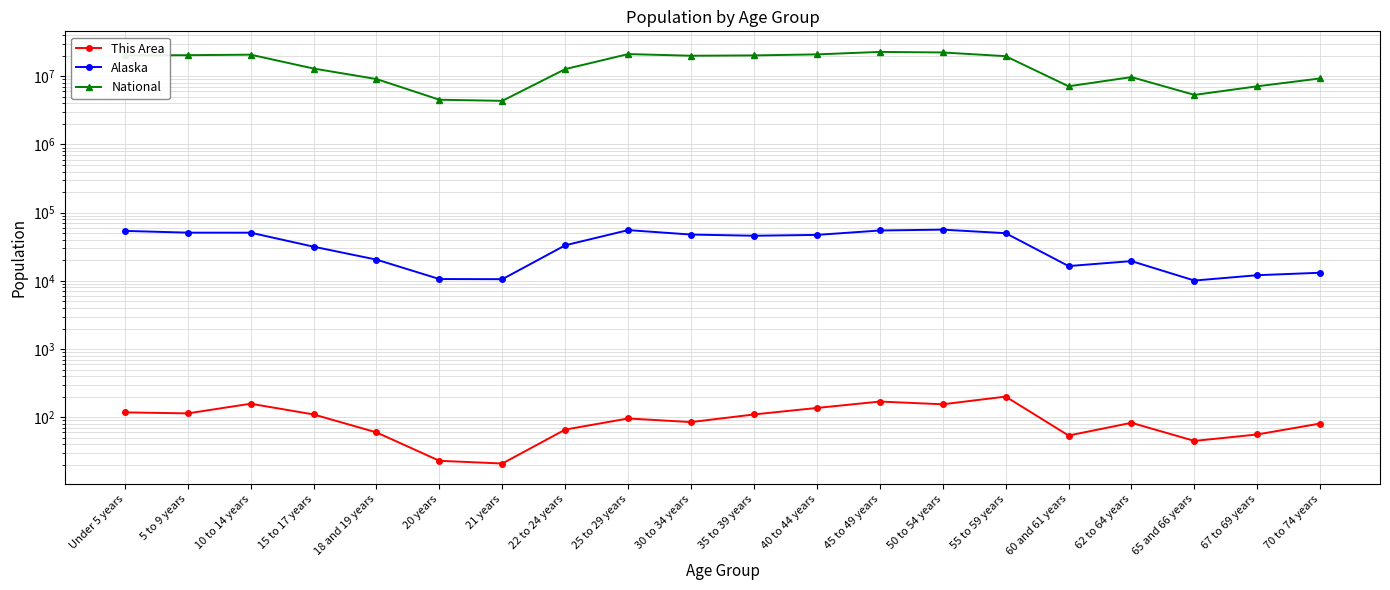

At which category does National reach its first local valley?

21 years